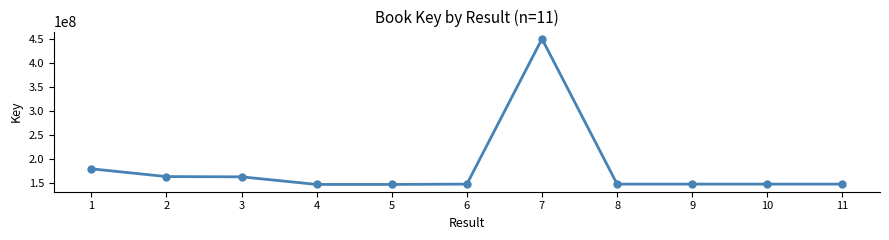

How many lines are shown in the chart?

1